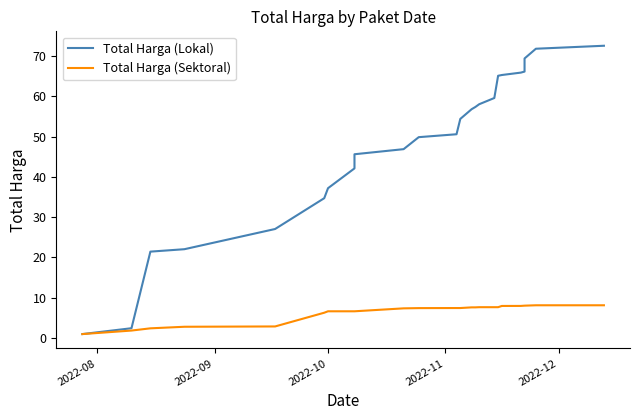

What are all the series names shown in the legend?

Total Harga (Lokal), Total Harga (Sektoral)